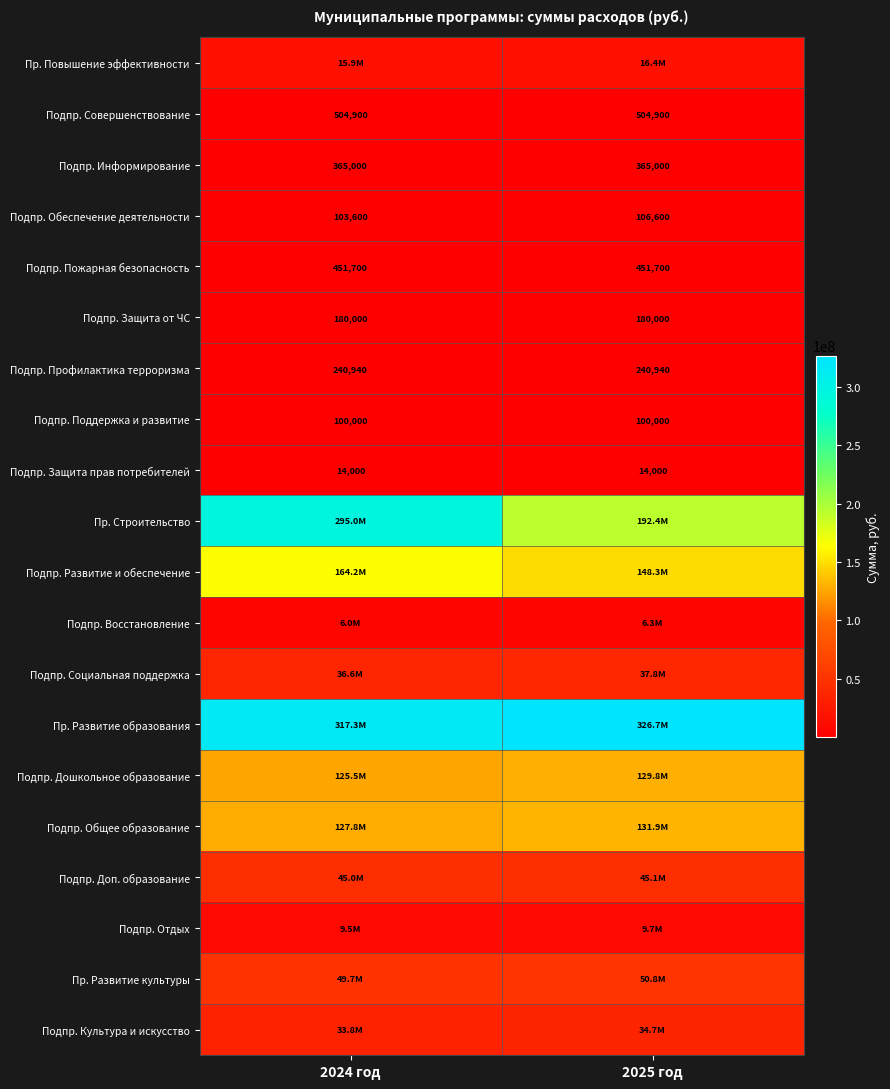

True or false: Подпр. Поддержка и развитие has a value of 165355 at 2024 год.

False